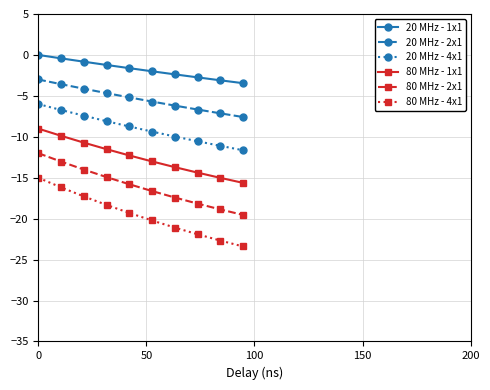

List the series in order of their overall mean, highest first.

20 MHz - 1x1, 20 MHz - 2x1, 20 MHz - 4x1, 80 MHz - 1x1, 80 MHz - 2x1, 80 MHz - 4x1